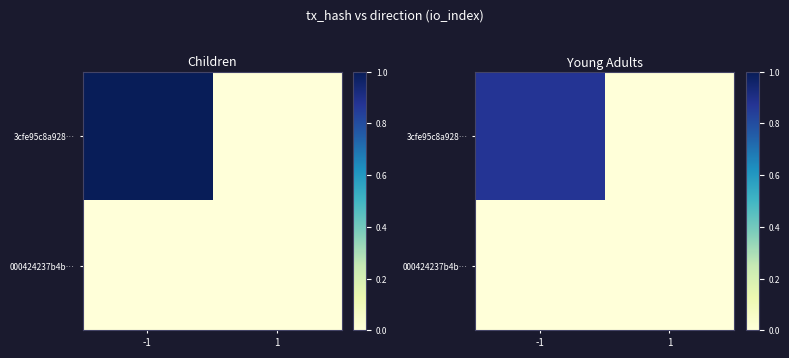

Count the number of categories in the chart.

2